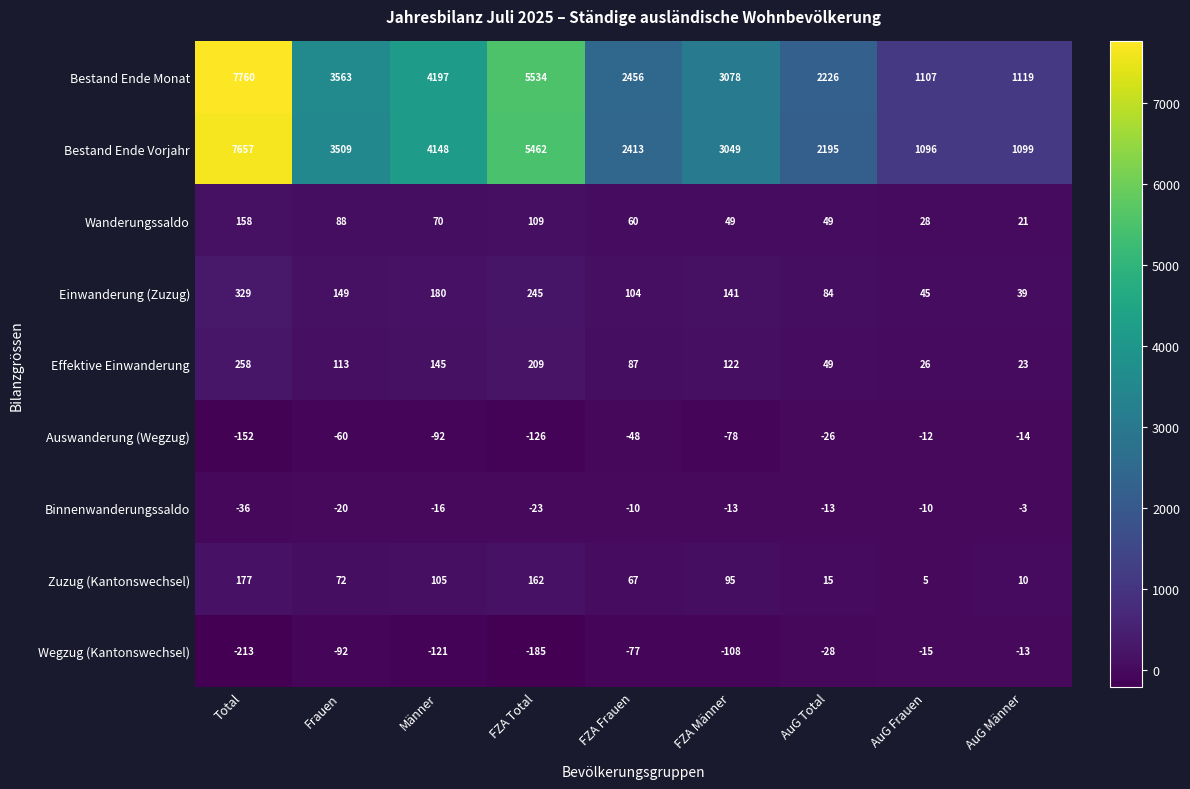

At how many categories does at least one series exceed 5097?

2